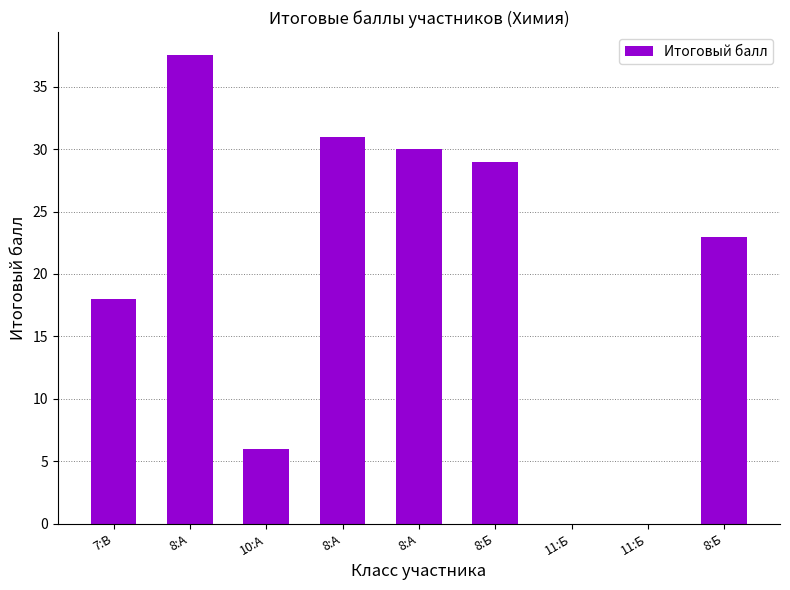

How many categories are shown in the chart?

9